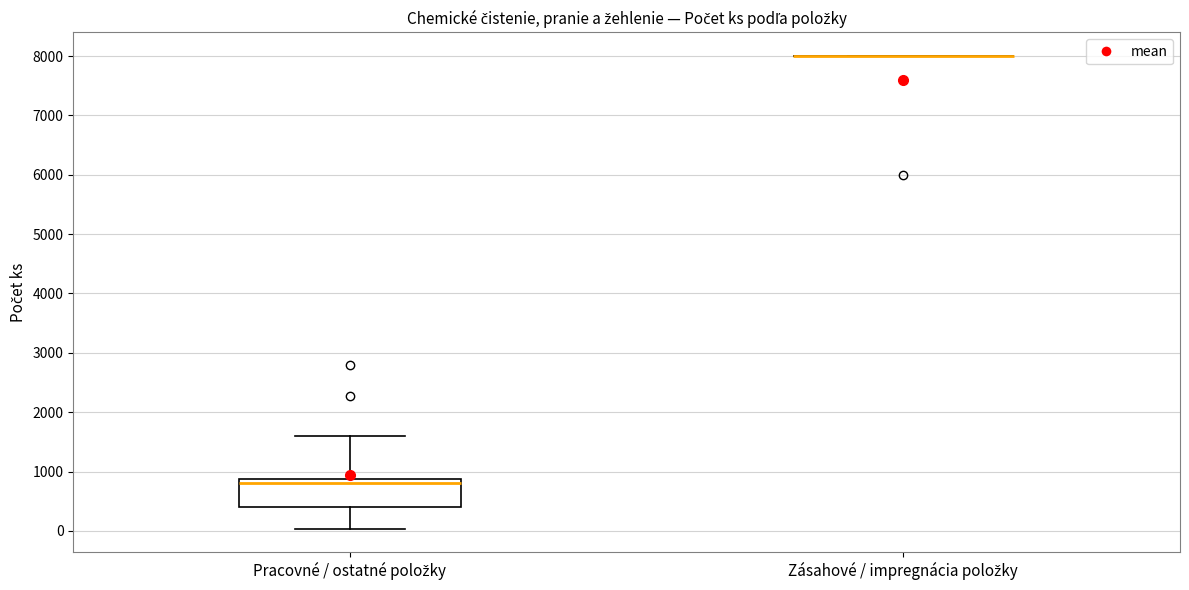

Reading left to right, transcribe this box plot: for each box, give where its median line is, the range the box spans, and where its two whiskers end, as read against the y-axis. The values are not printed on the chart, so give them approximately, as read against the axis.

Pracovné / ostatné položky: median 800, box 400 to 900, whiskers 0 to 1600
Zásahové / impregnácia položky: box collapsed to a line at 8000, whiskers 8000 to 8000